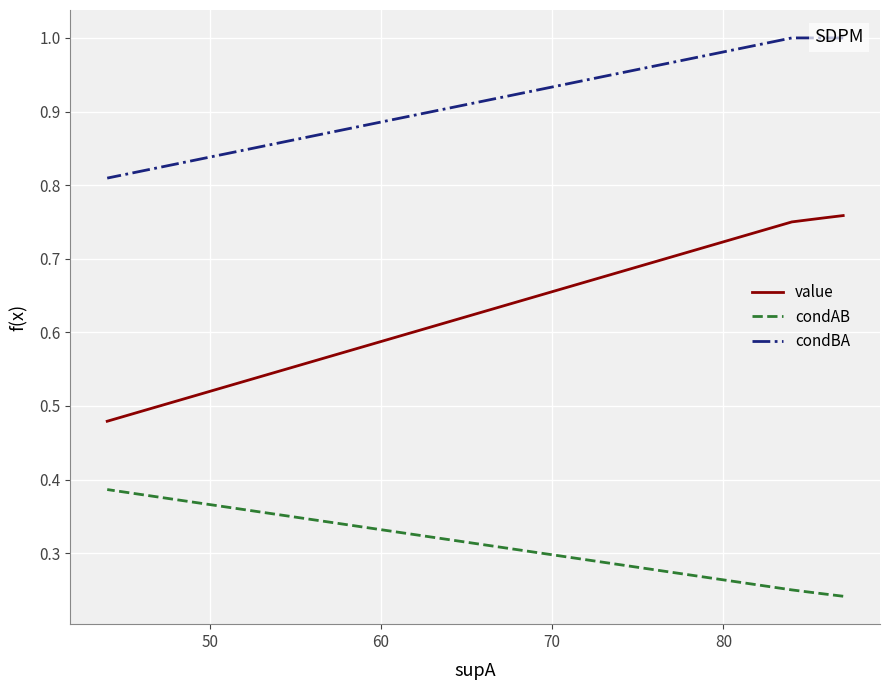

True or false: condAB and condBA intersect in this chart.

False